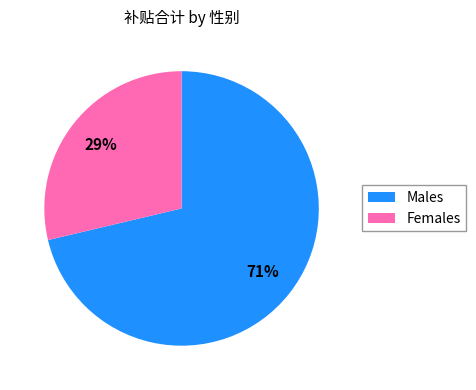

To the nearest percent, what percentage of the pie is Males?

71%